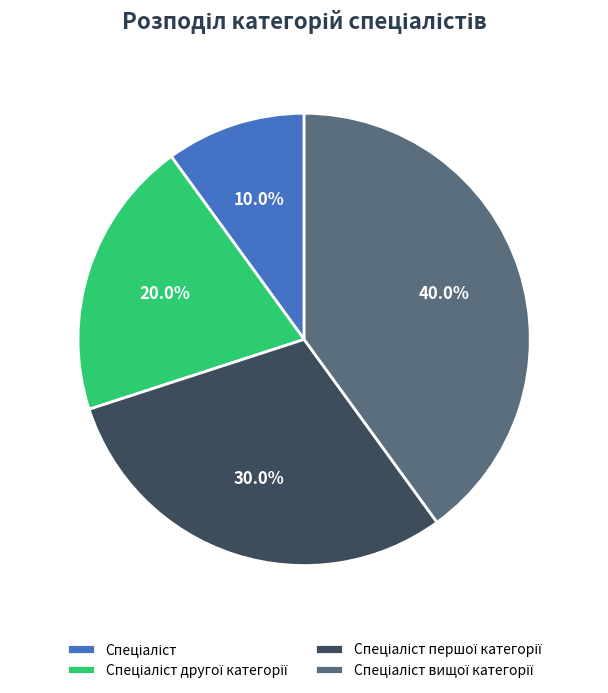

Is there a majority slice in this chart?

No